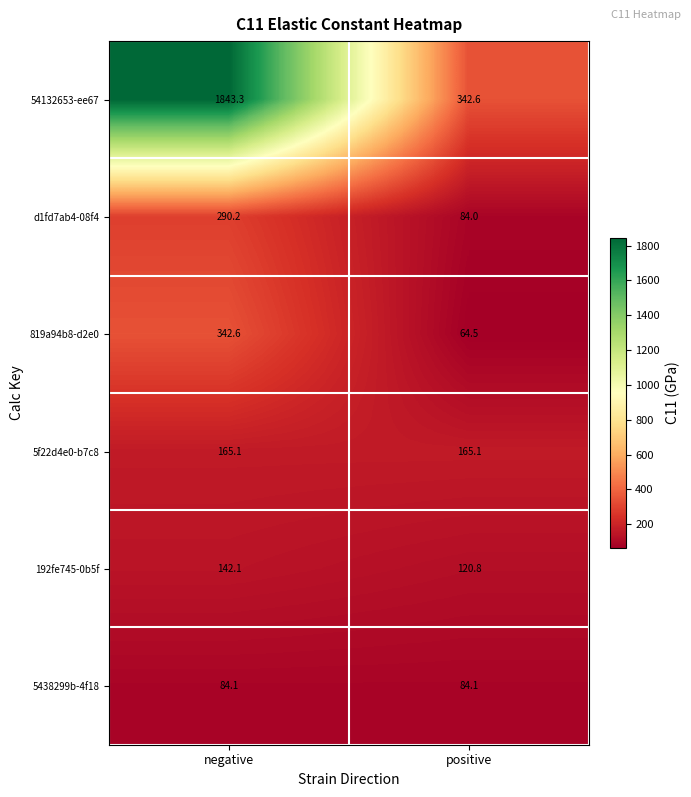

Between negative and positive, which series saw the biggest shift?

54132653-ee67